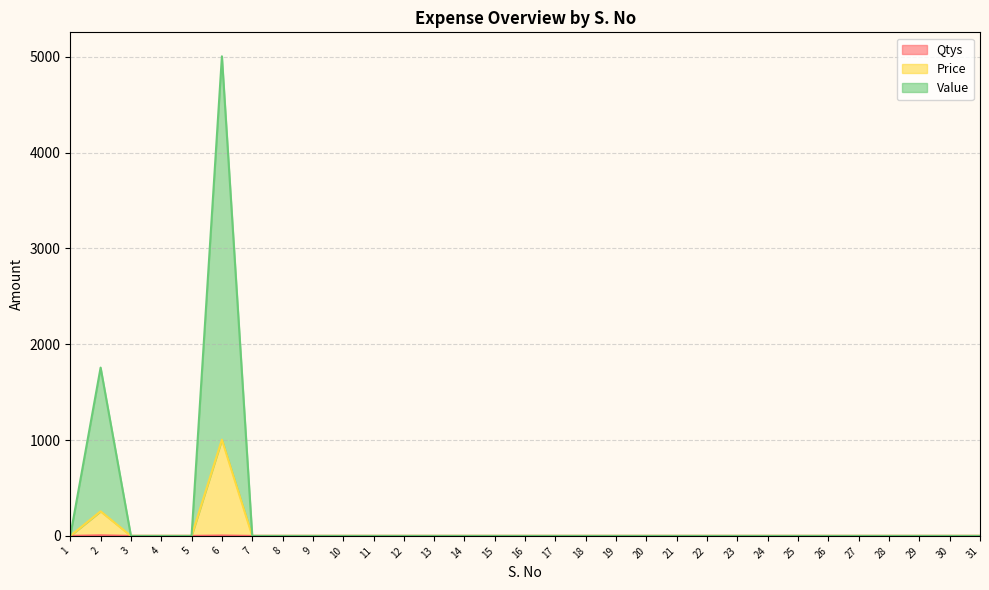

Which series has the largest total across all categories?

Value